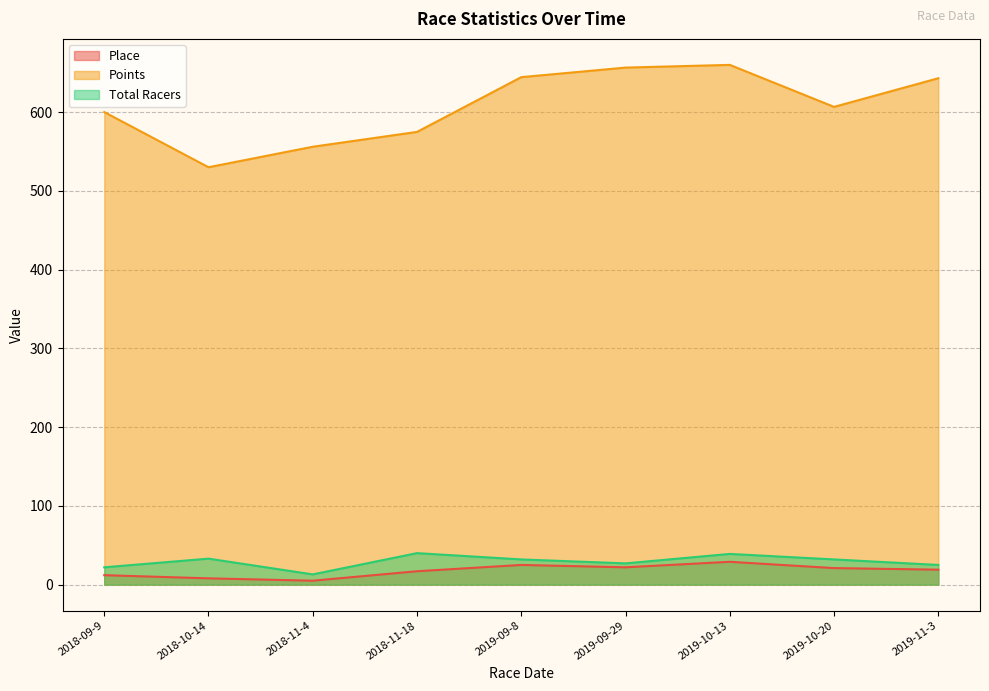

What is the label of the 6th point from the right?

2018-11-18